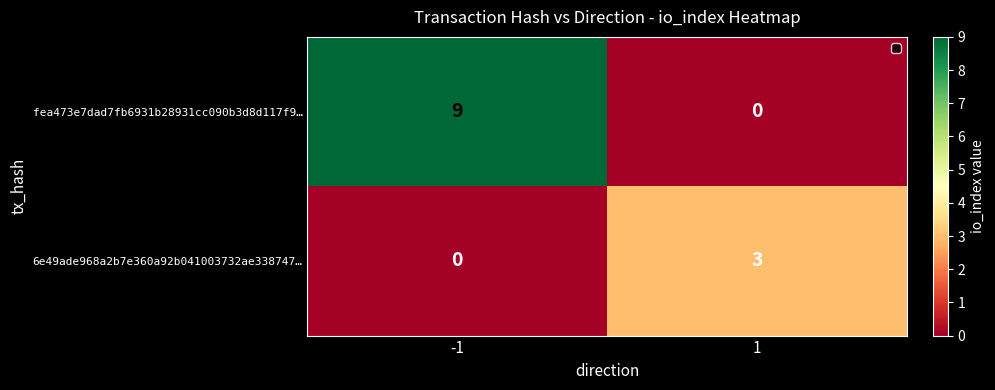

Between -1 and 1, which series saw the biggest shift?

fea473e7dad7fb6931b28931cc090b3d8d117f9…